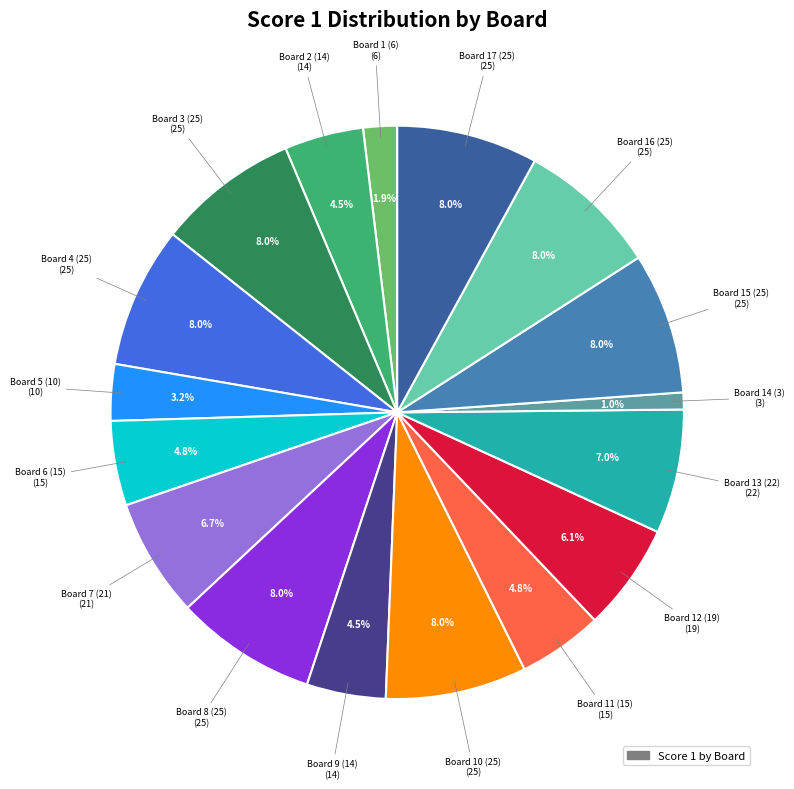

Is there a majority slice in this chart?

No